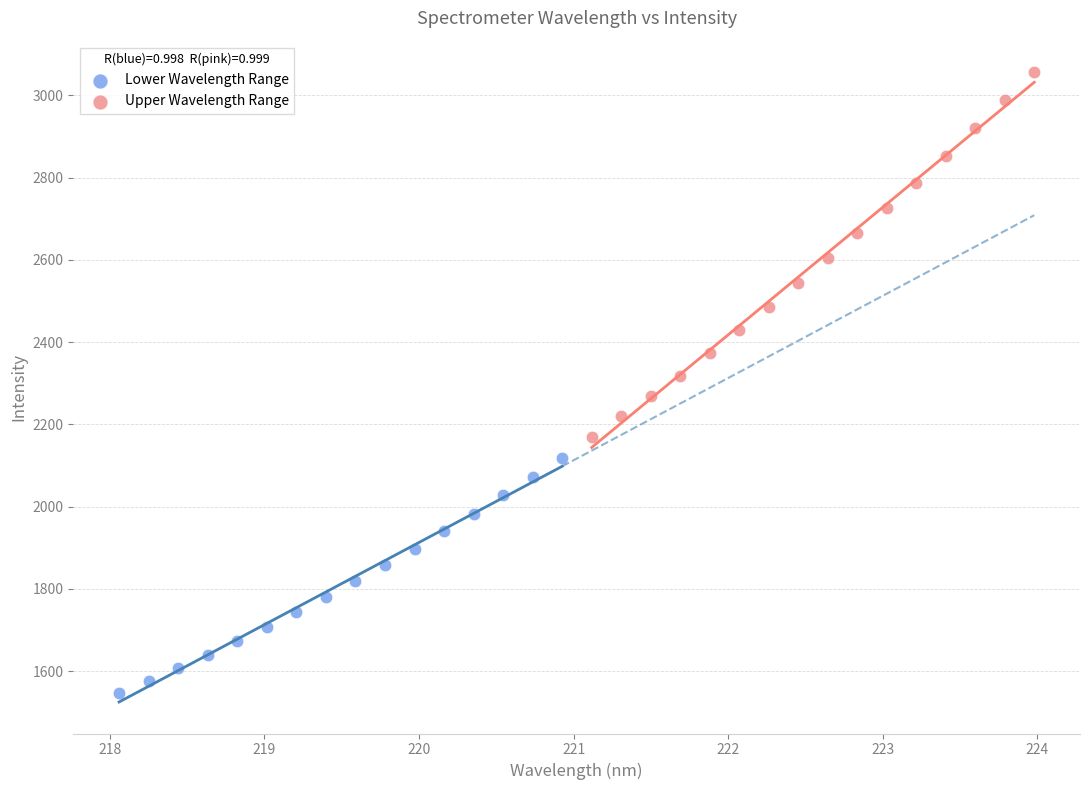

Which series has the widest spread of Y values?

Upper Wavelength Range